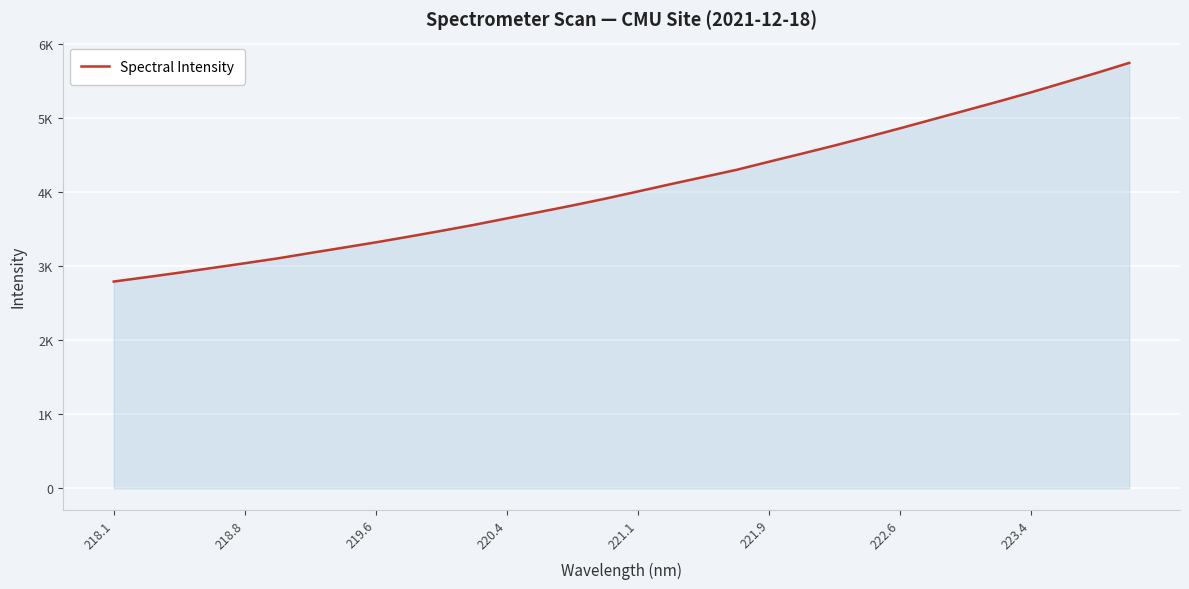

Does the chart display data point markers on the line(s)?

No